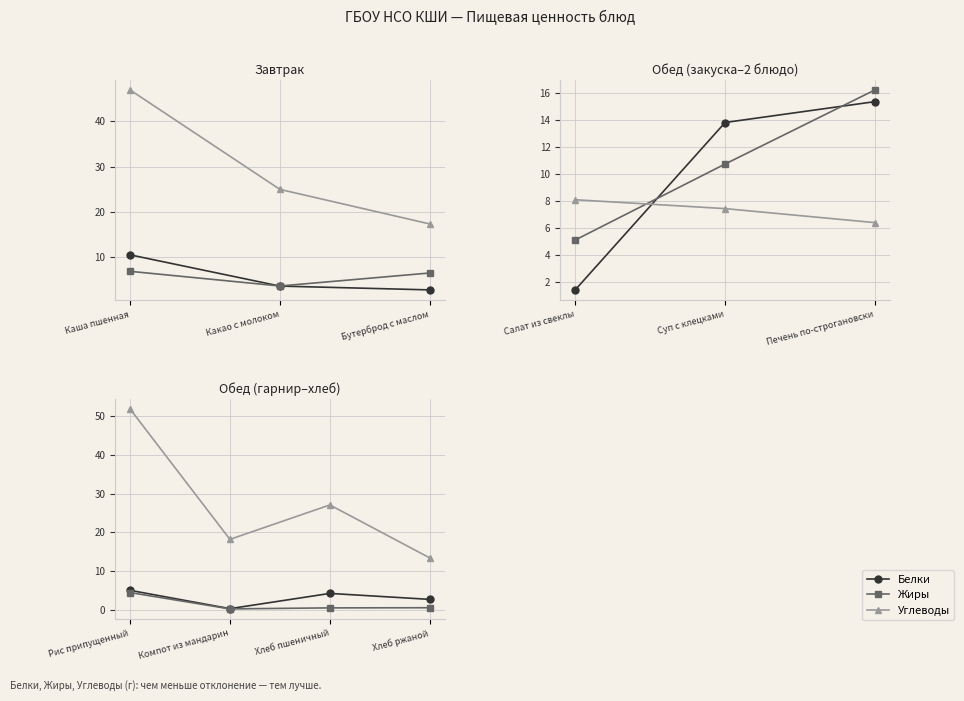

What are all the series names shown in the legend?

Белки, Жиры, Углеводы